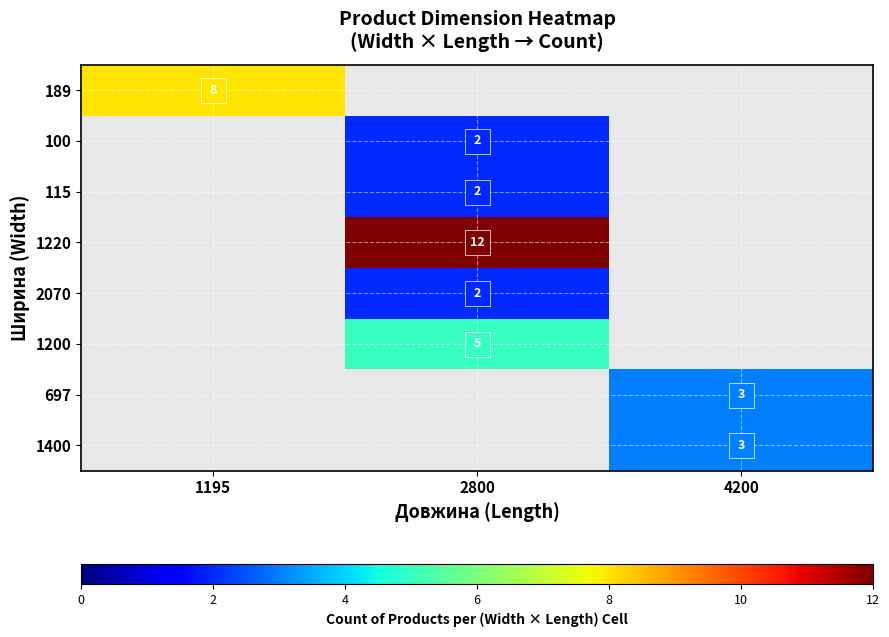

Between 2800 and 1195, which is larger?

1195